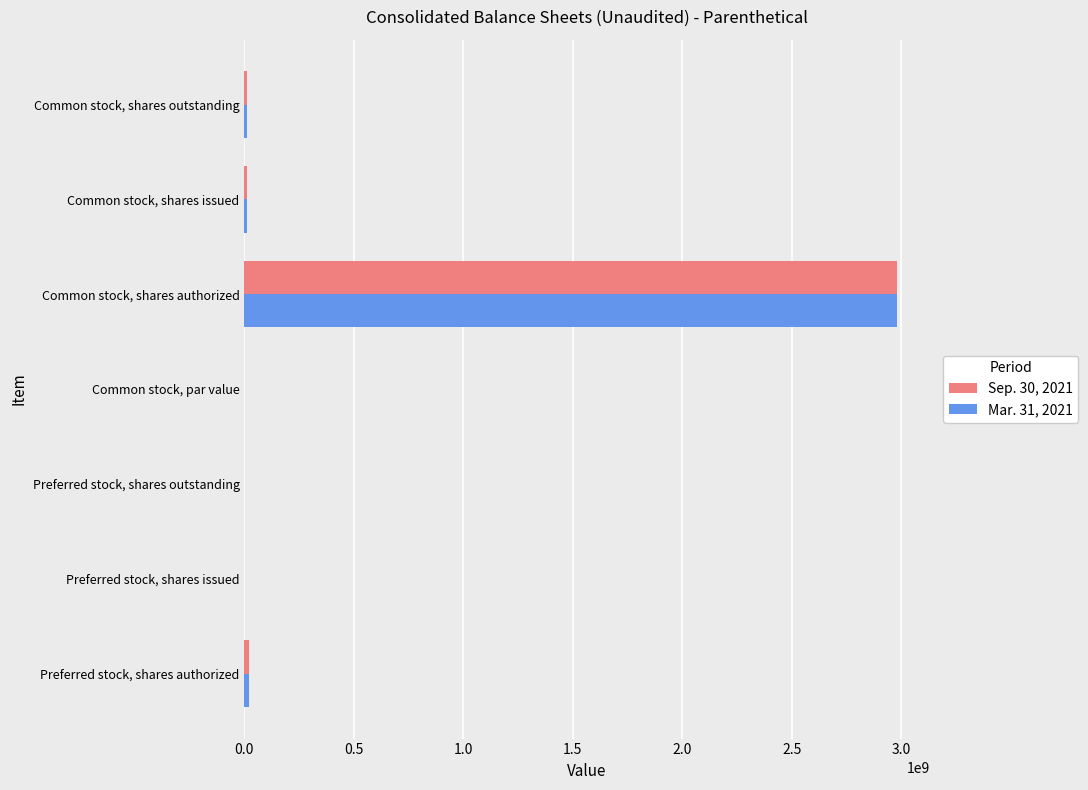

The Sep. 30, 2021 series shows 4850392255.1 at Common stock, shares authorized. True or false?

False